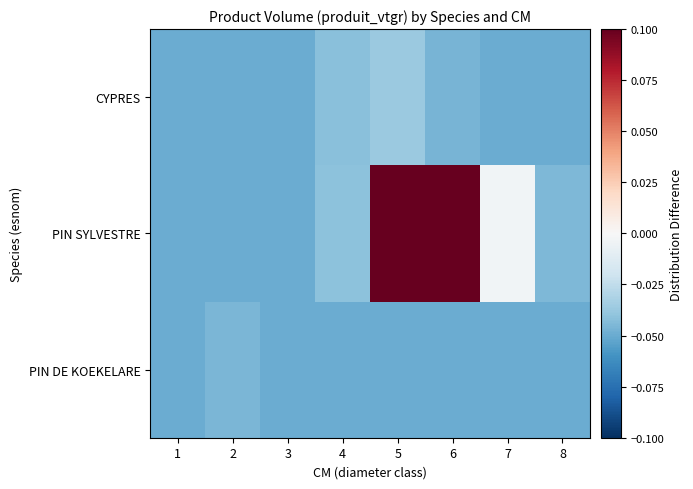

At which category is the sum across all series the highest?

6